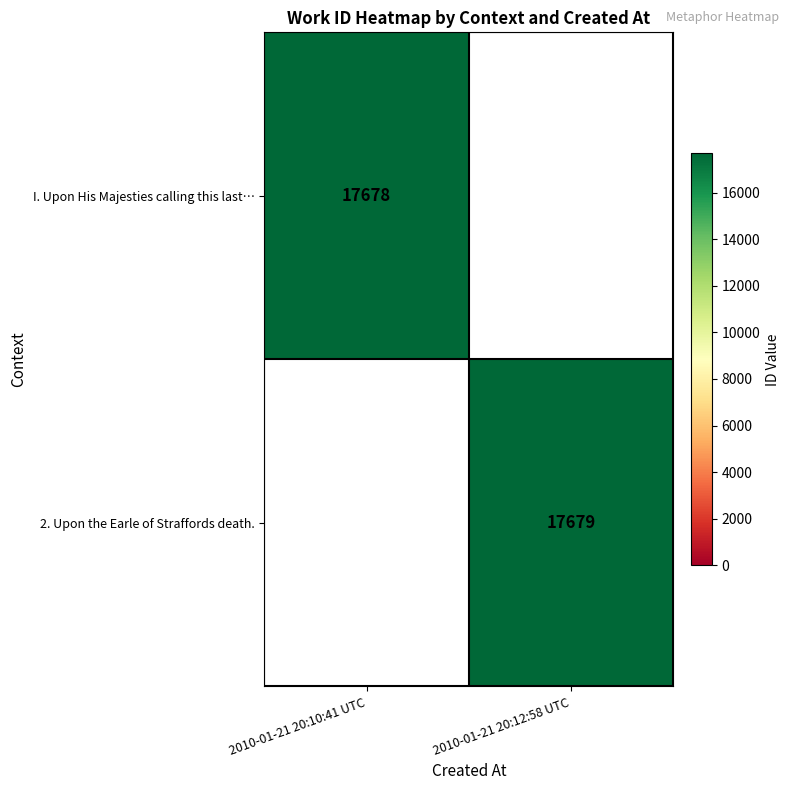

How many series are shown in this chart?

2